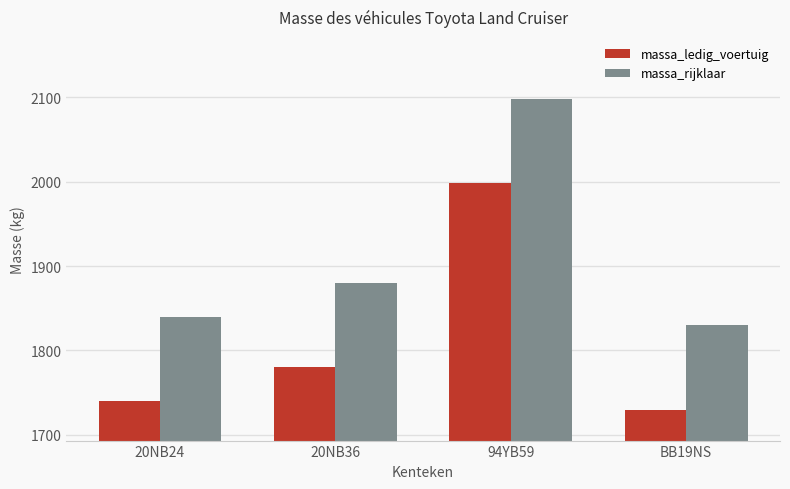

What position from the left is 20NB36?

2